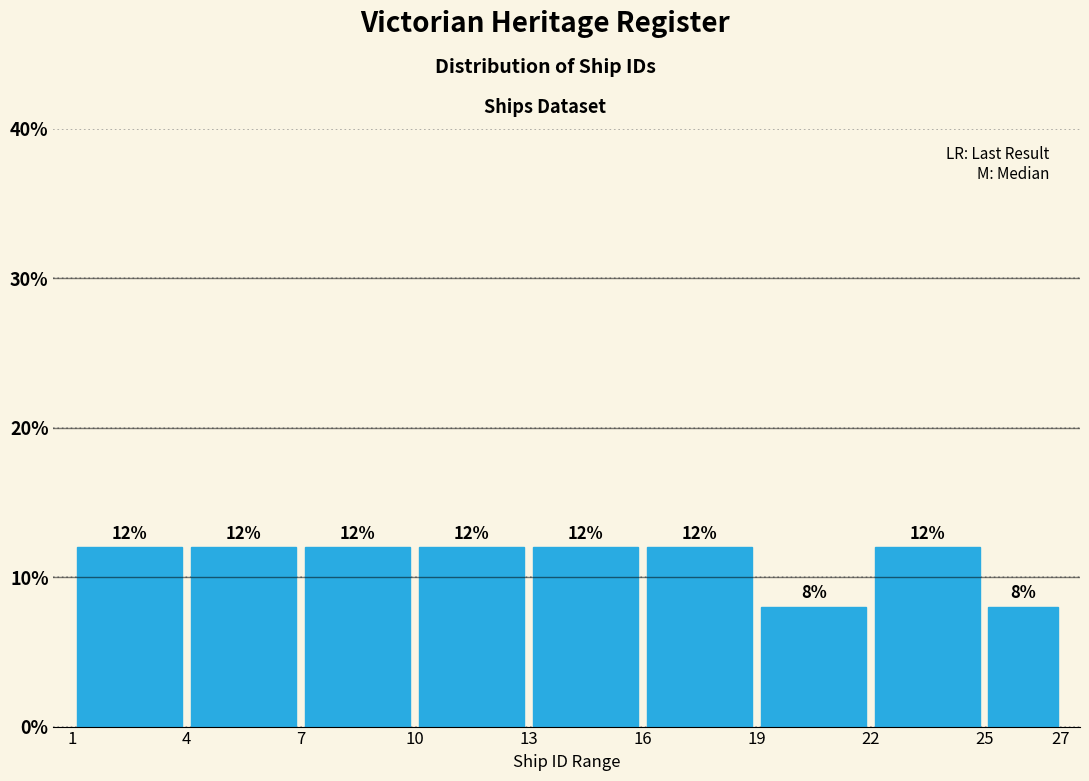

Reading left to right, transcribe this chart: for each bar, give the range it covers on the x-axis and its height.

1 to 4: 12
4 to 7: 12
7 to 10: 12
10 to 13: 12
13 to 16: 12
16 to 19: 12
19 to 22: 8
22 to 25: 12
25 to 27: 8